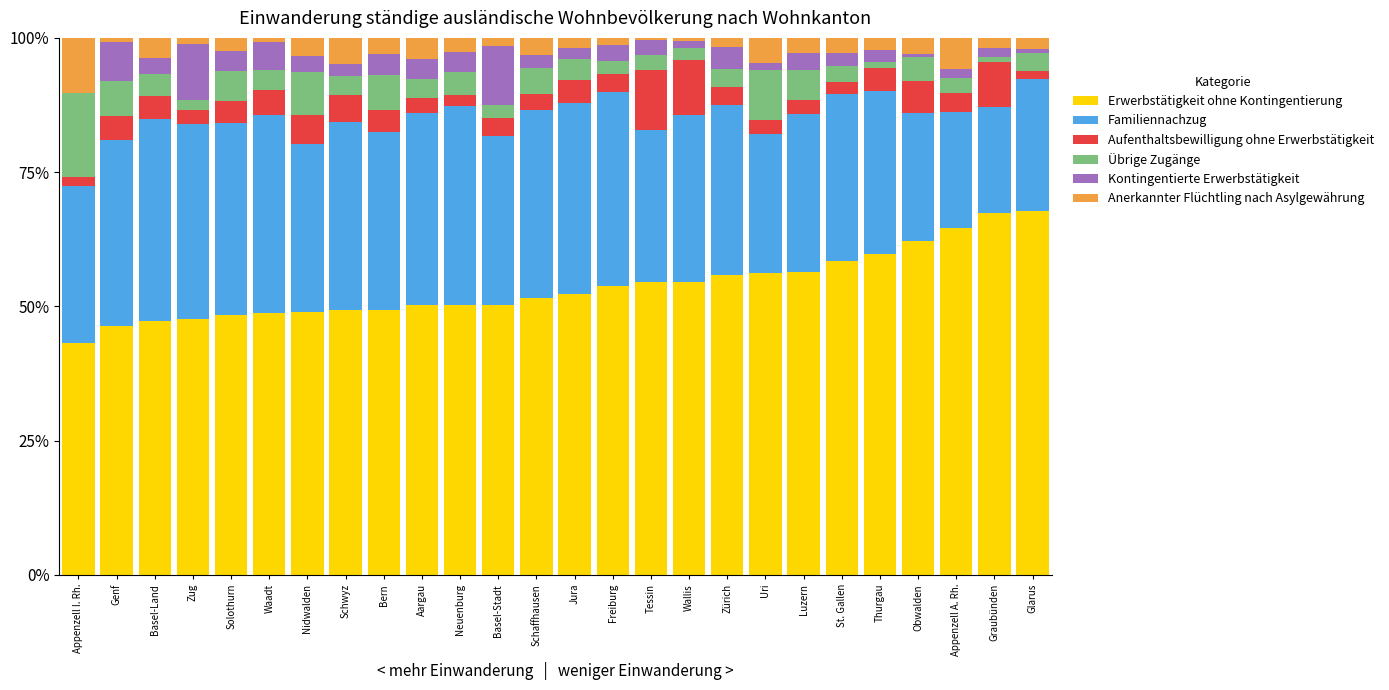

What is the label of the 13th bar from the left?

Schaffhausen